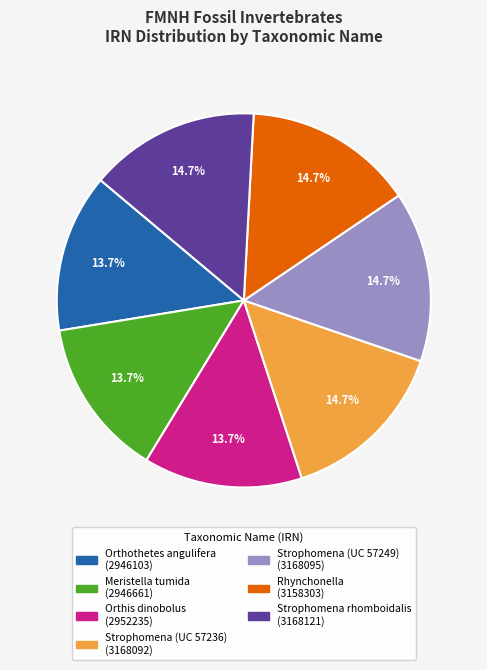

What percentage is the Rhynchonella slice, to the nearest percent?

15%